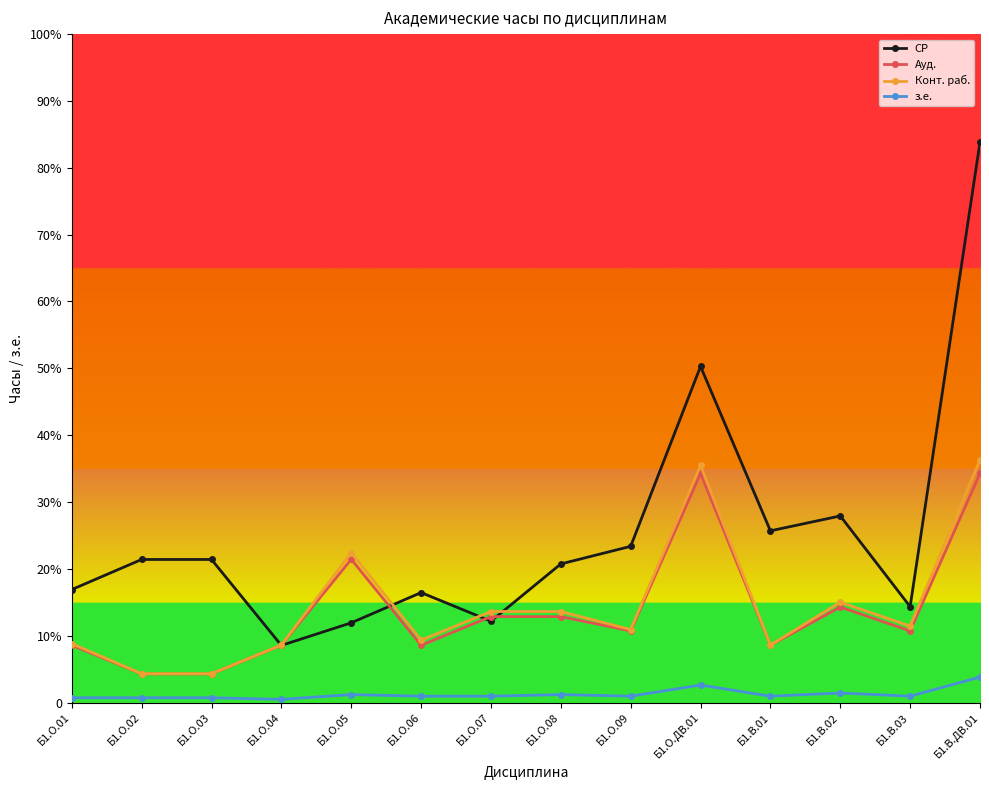

Is this an area chart (filled region under the line)?

No